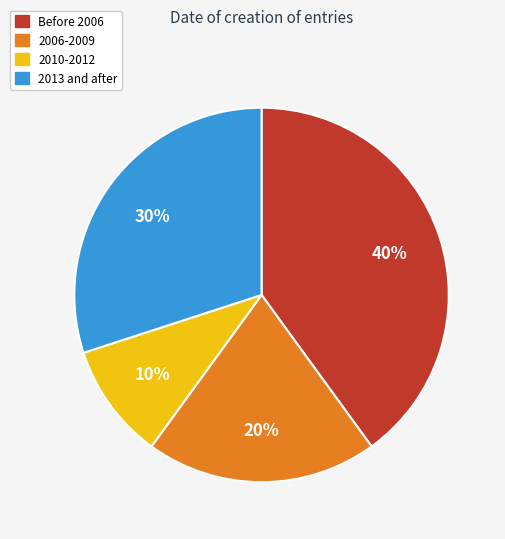

To the nearest percent, what is the difference between the largest and smallest slice percentages?

30%